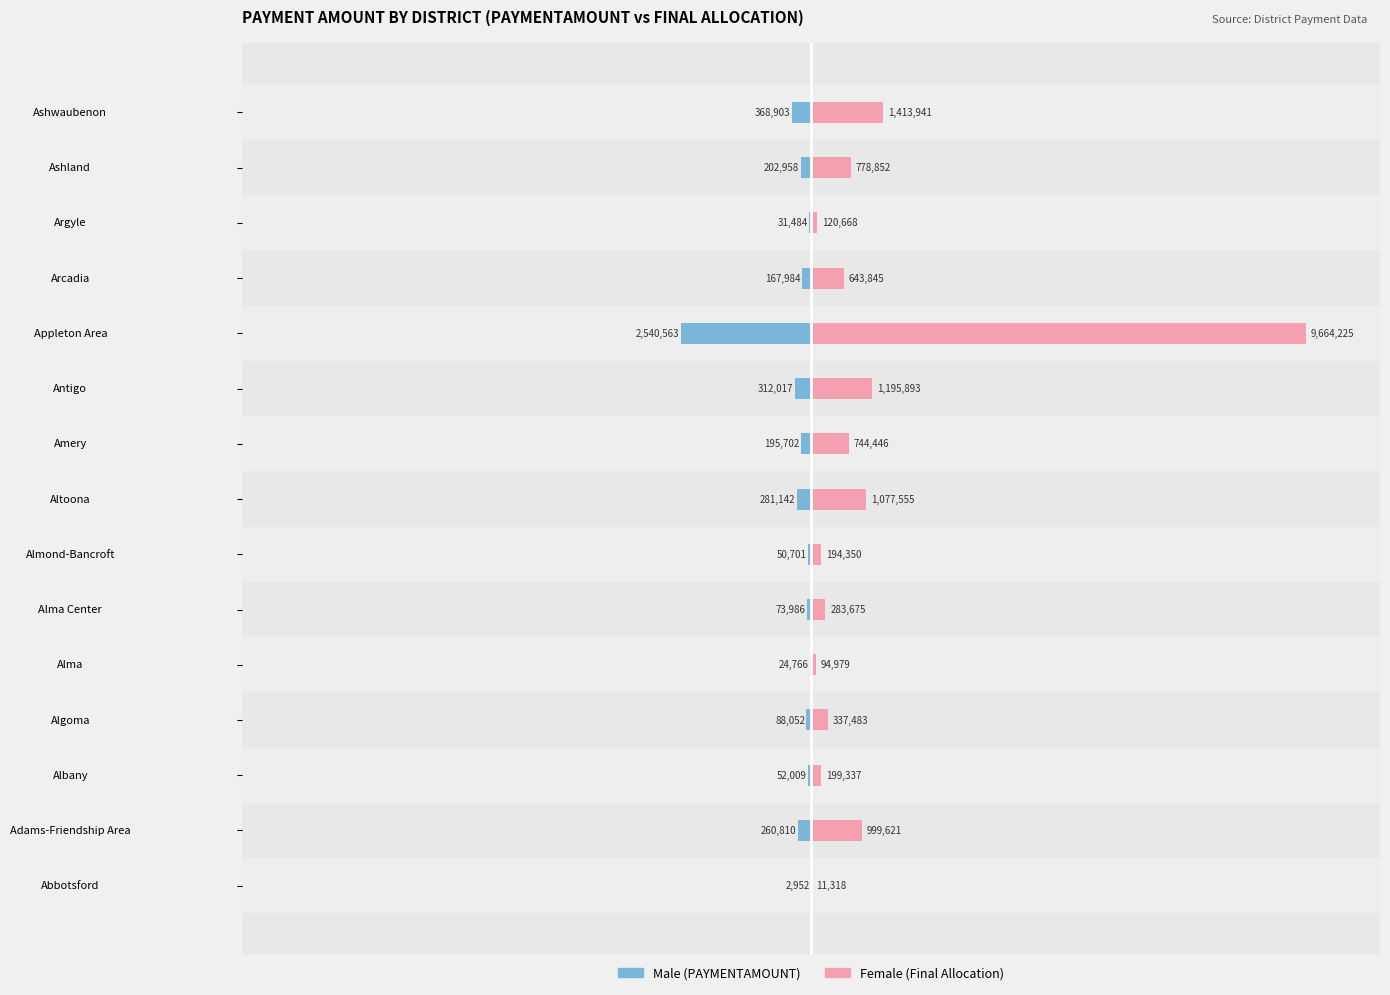

What is the sum of all Male values?

-4654027.7